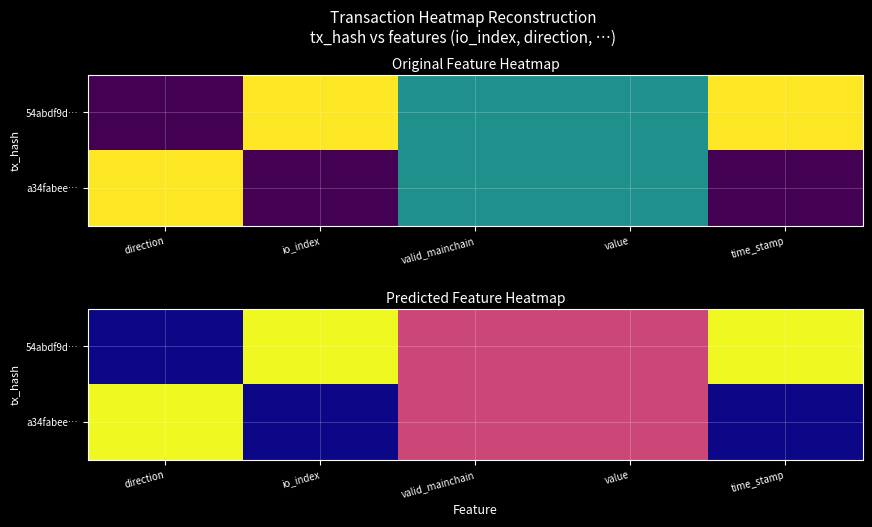

Count the a34fabee… values in the range 0 to 1.

5